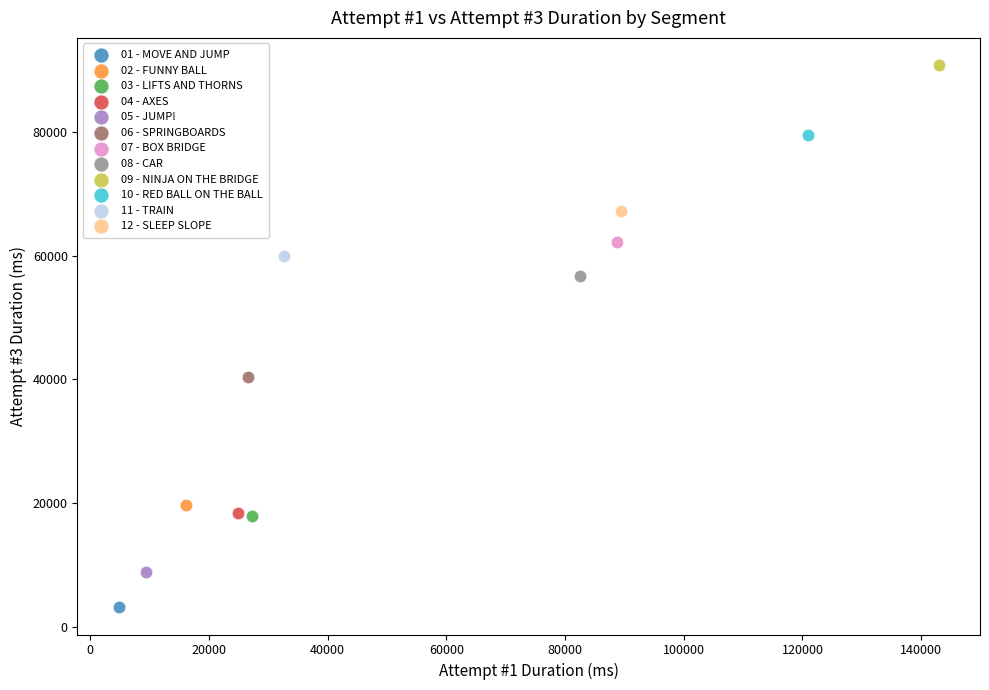

Which series contains the lowest Y value?

01 - MOVE AND JUMP